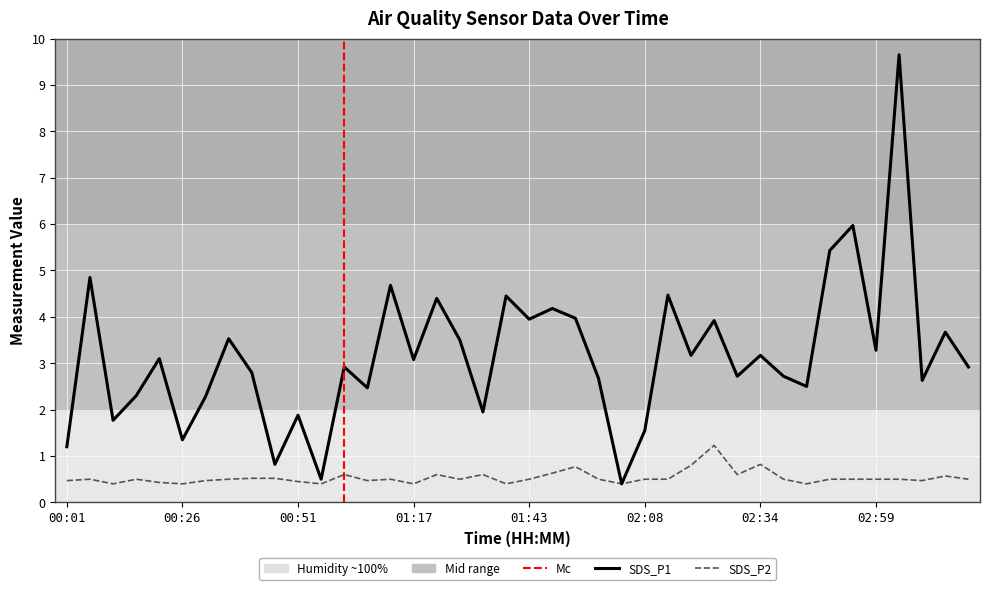

What is the smallest value displayed?

0.4